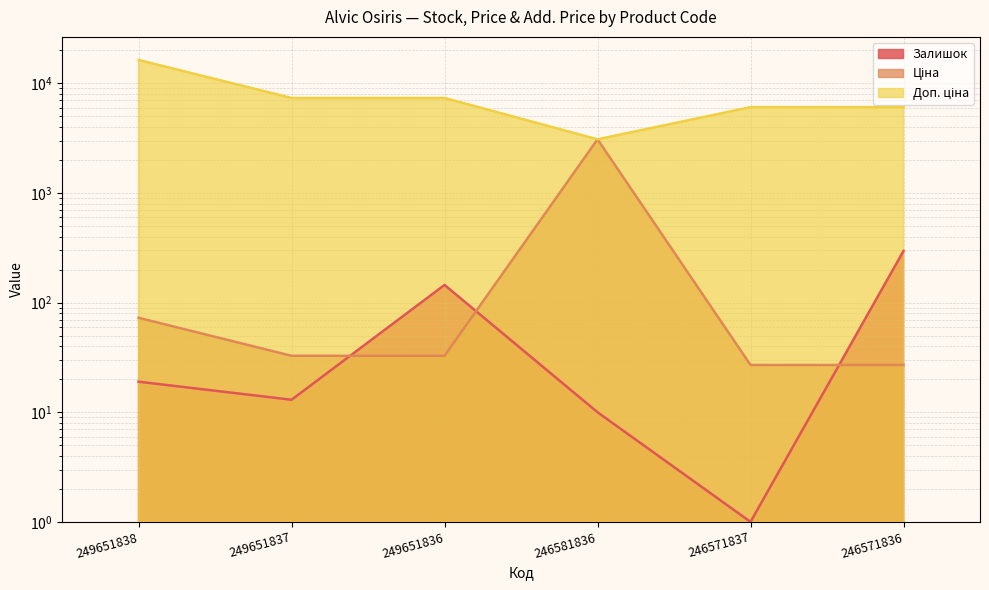

At 249651838, list the series in order from largest to smallest.

Доп. ціна, Ціна, Залишок